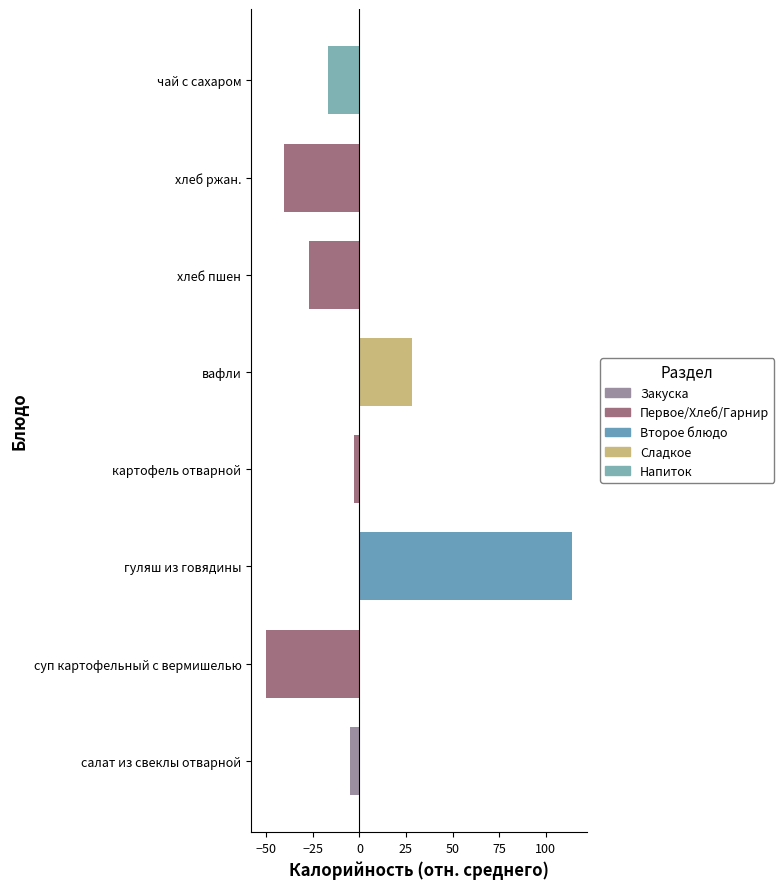

At which category does the chart reach its peak across all series?

гуляш из говядины